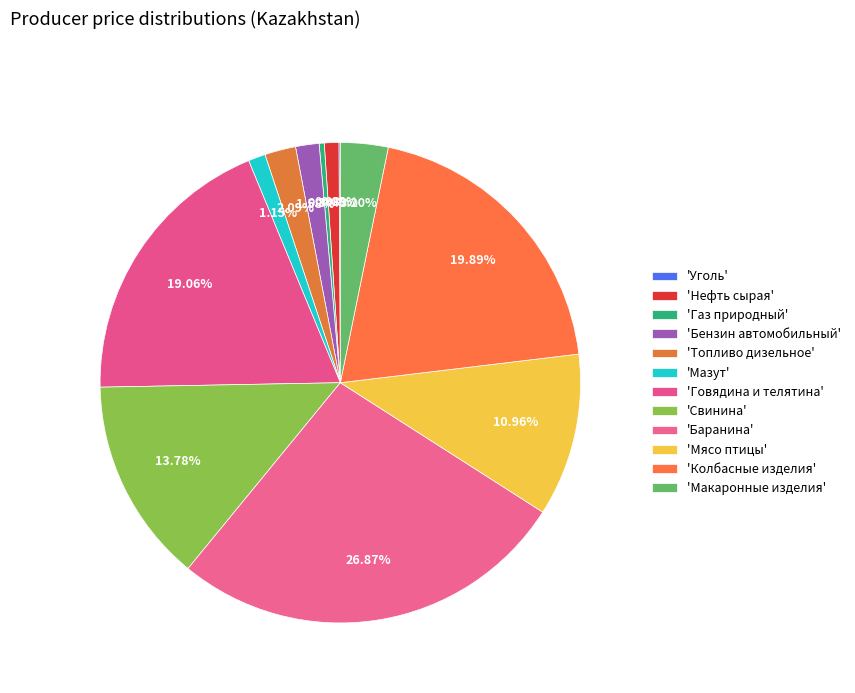

How many segments does this pie chart have?

12